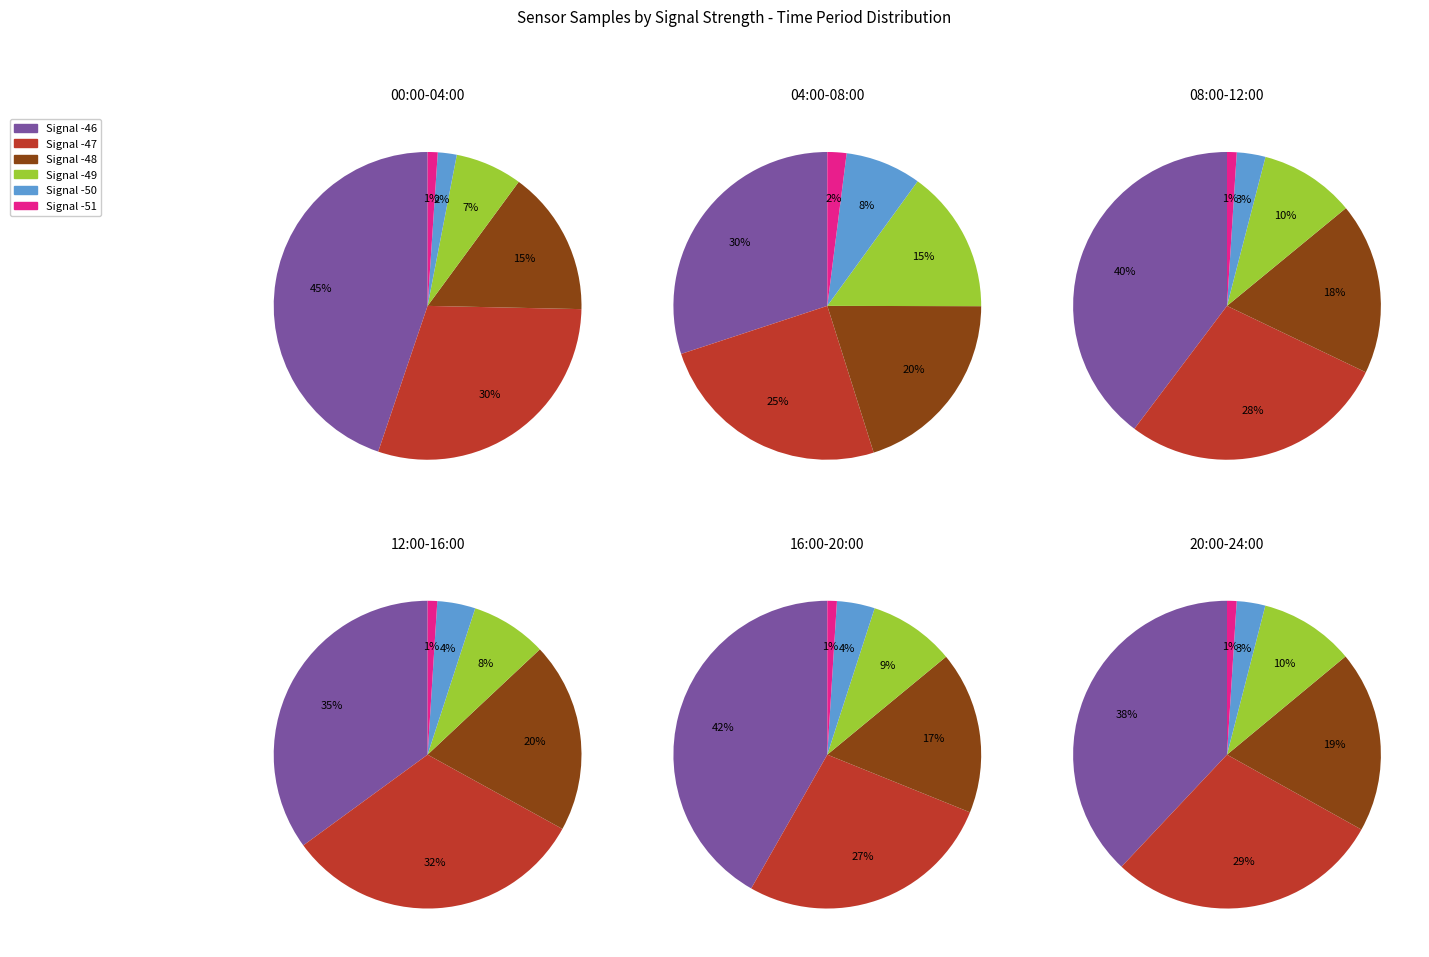

Is Signal -49 the majority of the pie?

No